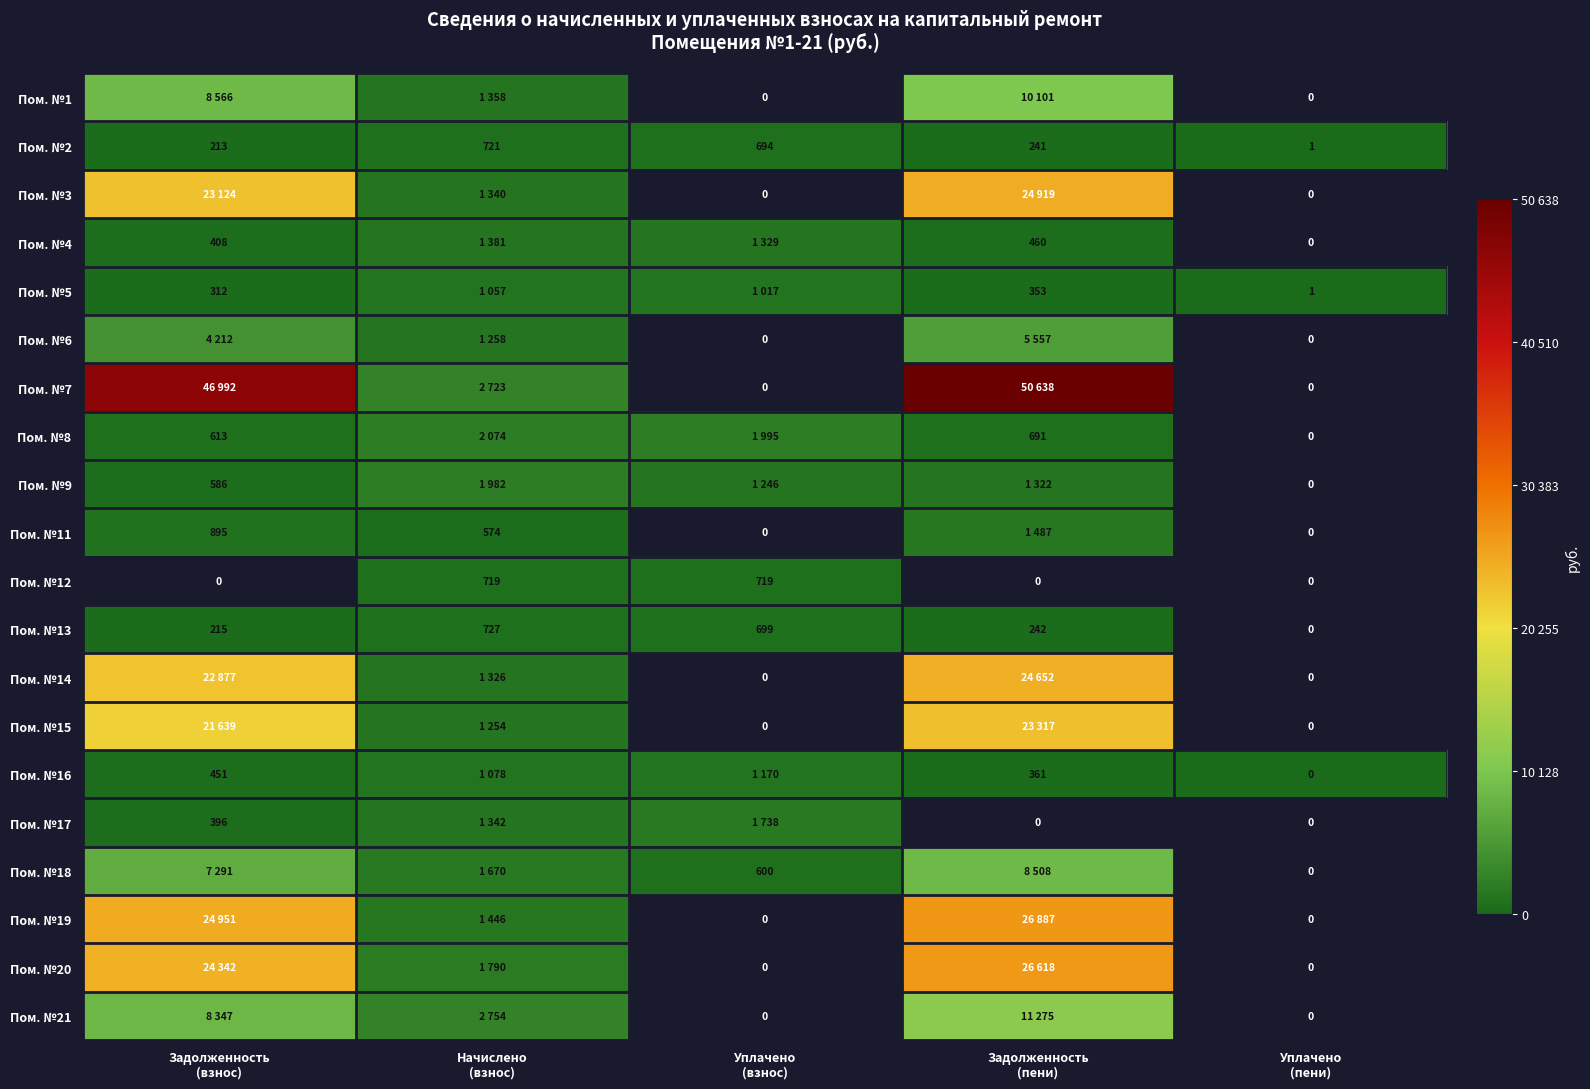

Count the number of data series in this chart.

20